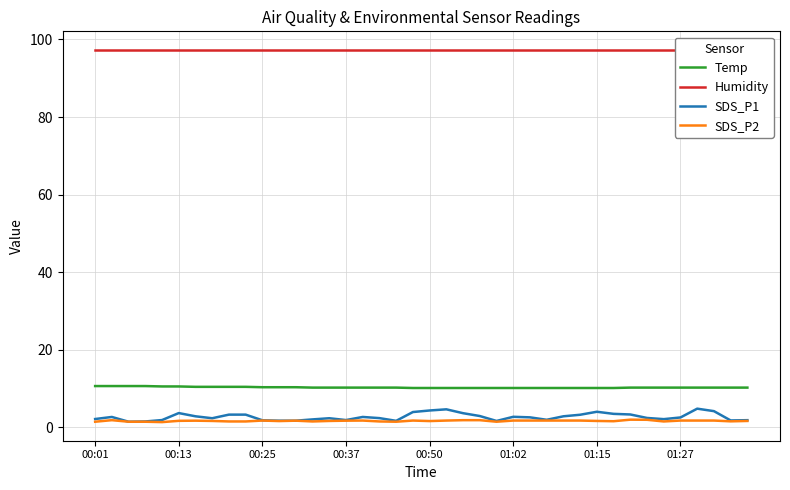

What are all the series names shown in the legend?

Temp, Humidity, SDS_P1, SDS_P2